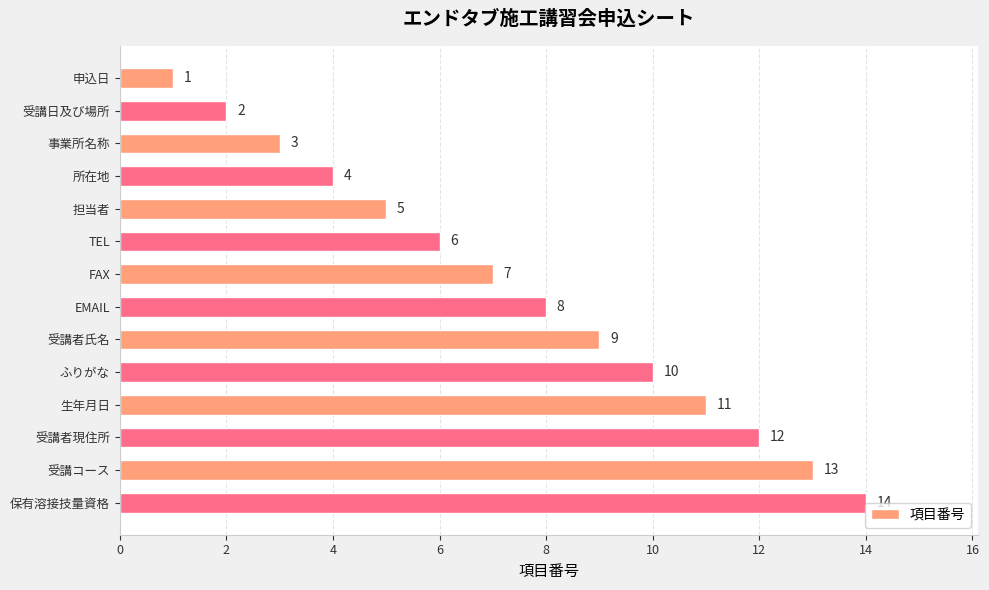

Does the chart contain stacked bars?

No